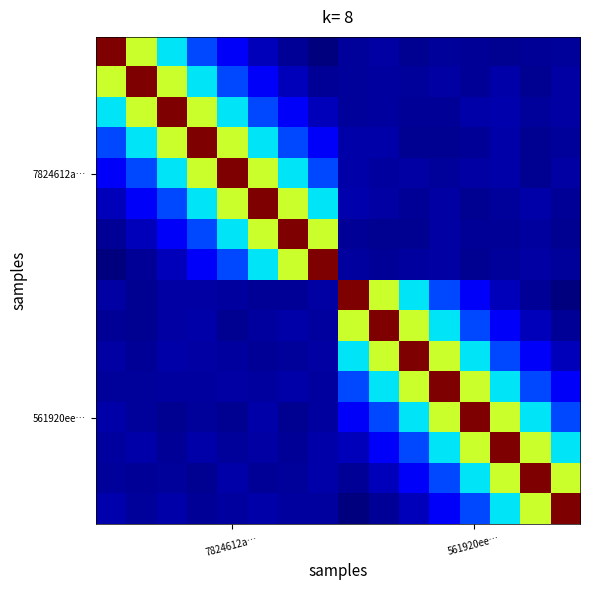

How many categories are shown in the chart?

16